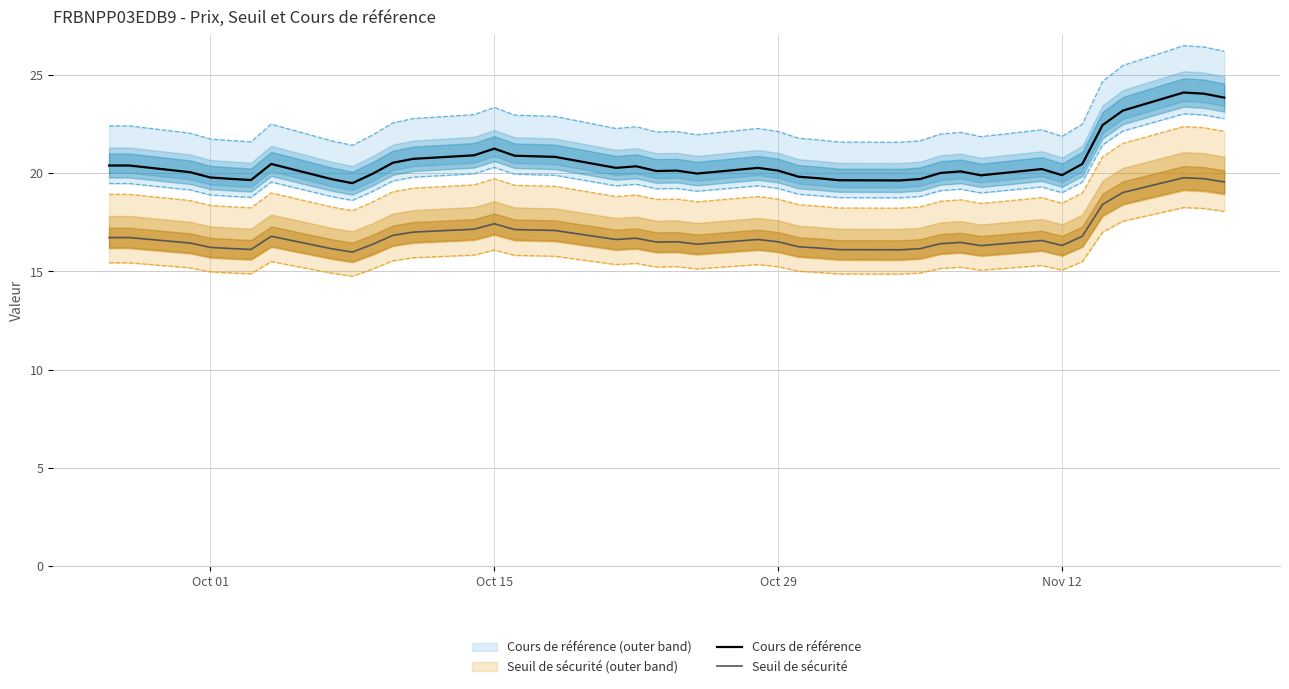

Which series has the largest total across all categories?

Cours de référence